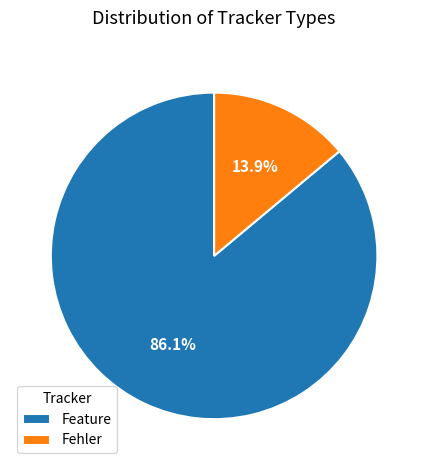

Which slice is the smallest?

Fehler